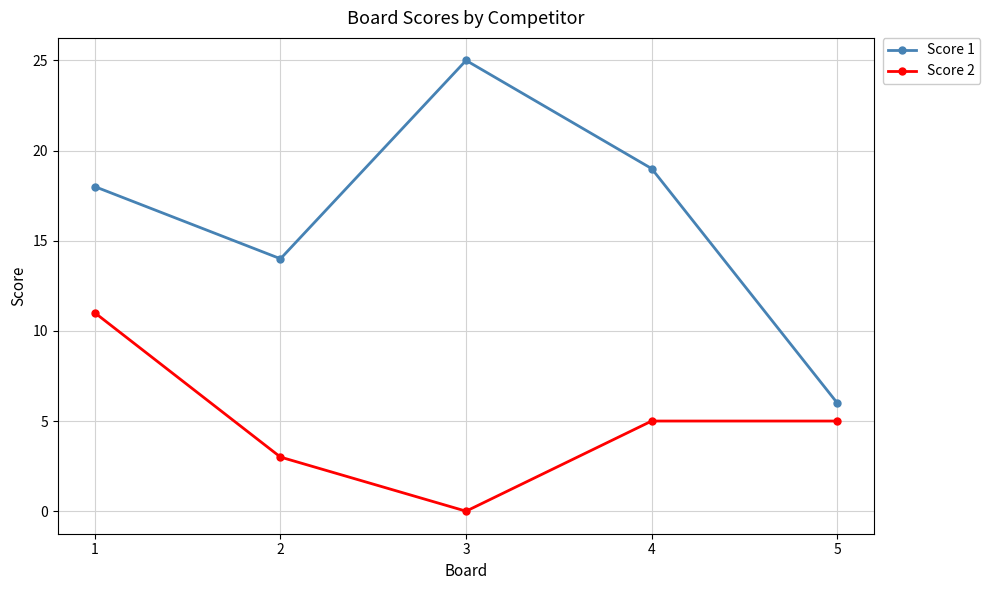

True or false: Score 1 and Score 2 intersect in this chart.

False